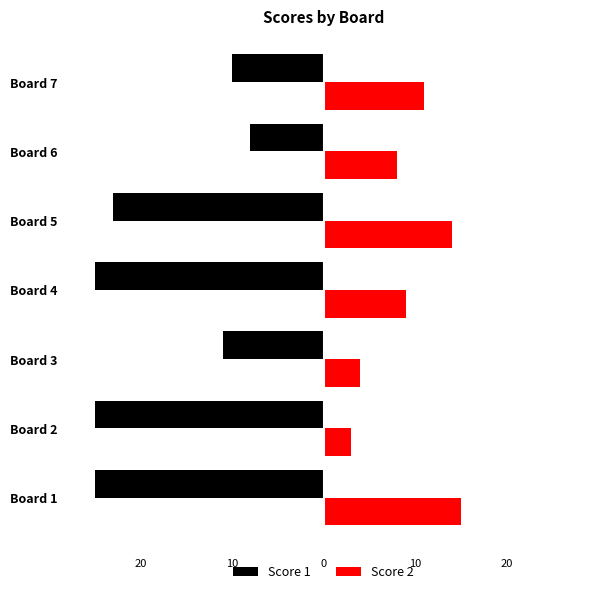

What are all the series names shown in the legend?

Score 1, Score 2